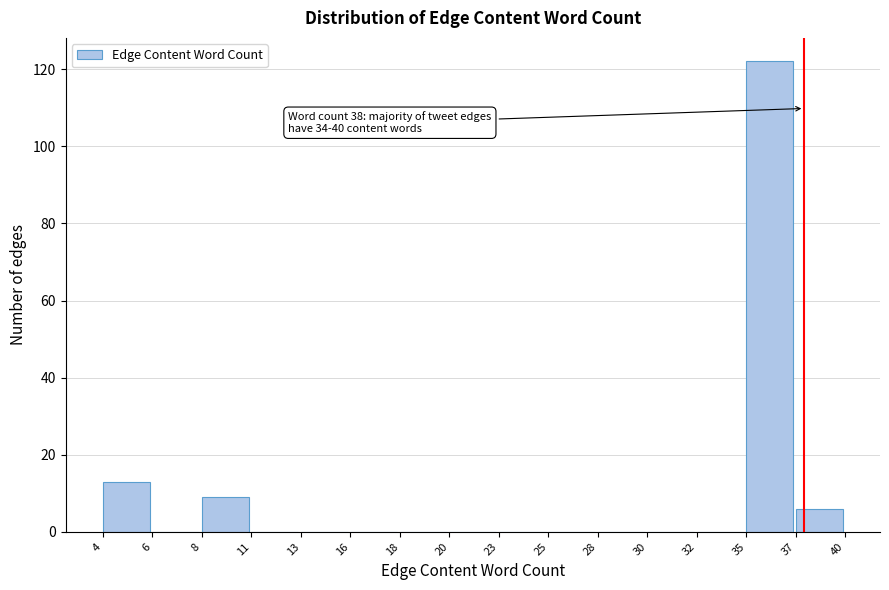

Reading left to right, extract all data points from this chart.

4=13	6=0	8=9	11=0	13=0	16=0	18=0	20=0	23=0	25=0	28=0	30=0	32=0	35=122	37=6